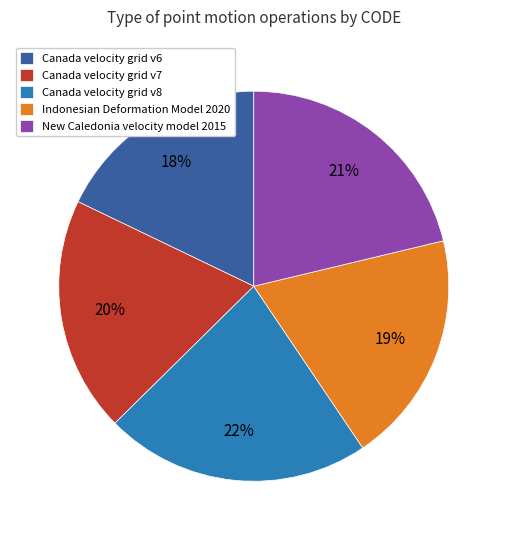

Which has a higher value, New Caledonia velocity model 2015 or Canada velocity grid v8?

Canada velocity grid v8